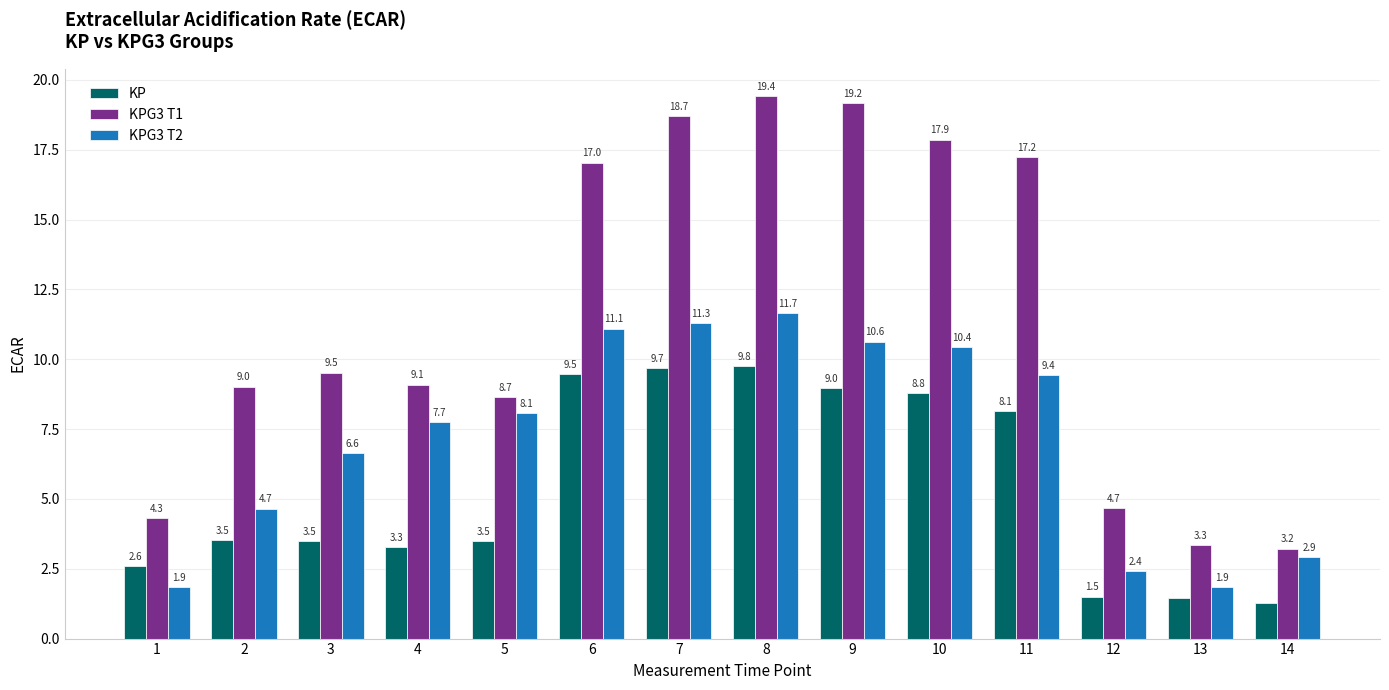

Count the number of categories in the chart.

14